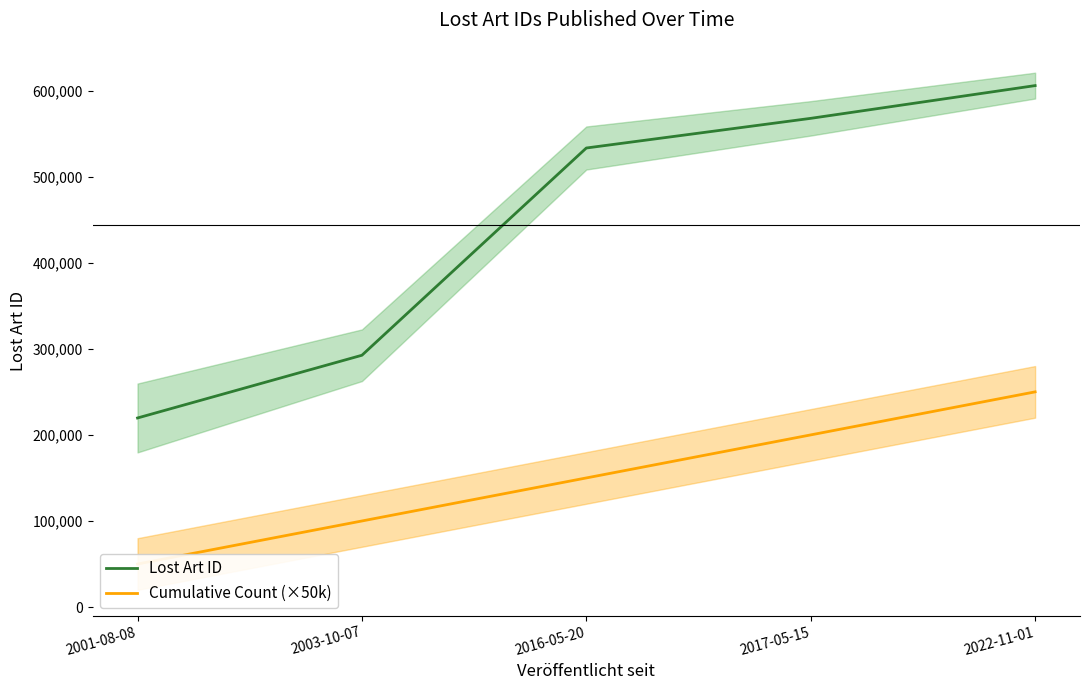

At which label does Lost Art ID reach its minimum?

2001-08-08